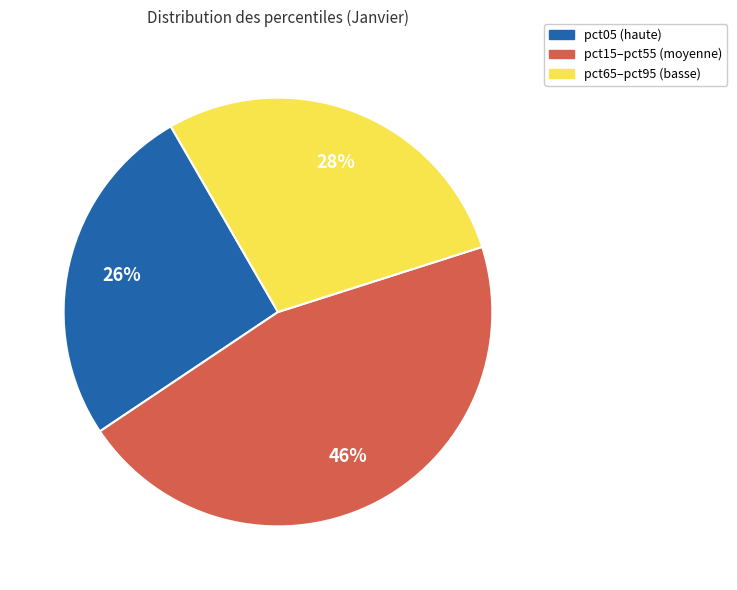

Combined, do pct65–pct95 (basse) and pct15–pct55 (moyenne) account for over 50%?

Yes